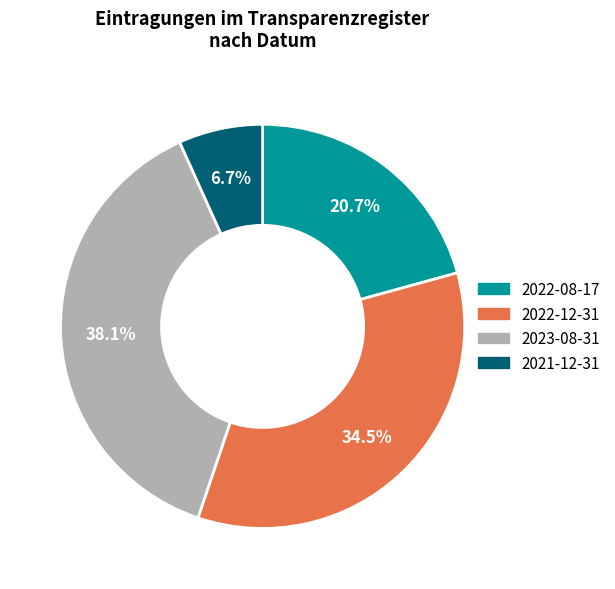

What is the ratio of the value at 2022-12-31 to the value at 2023-08-31?

0.9